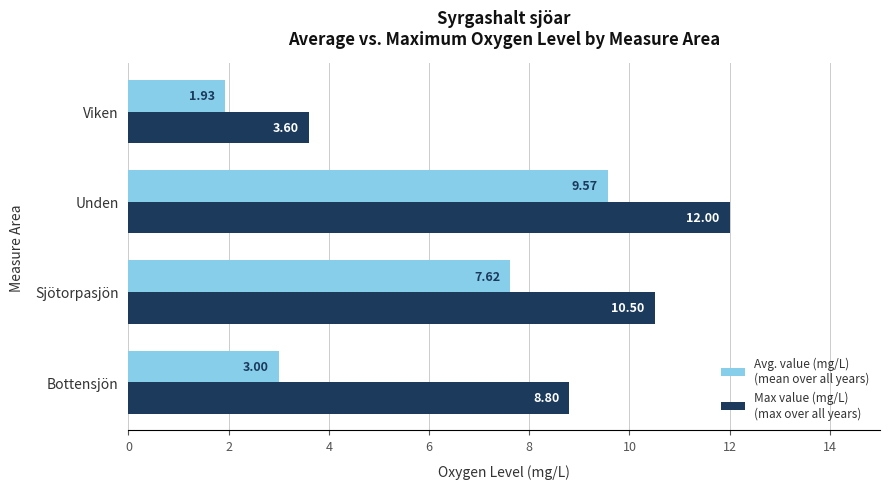

How many categories are shown in the chart?

4